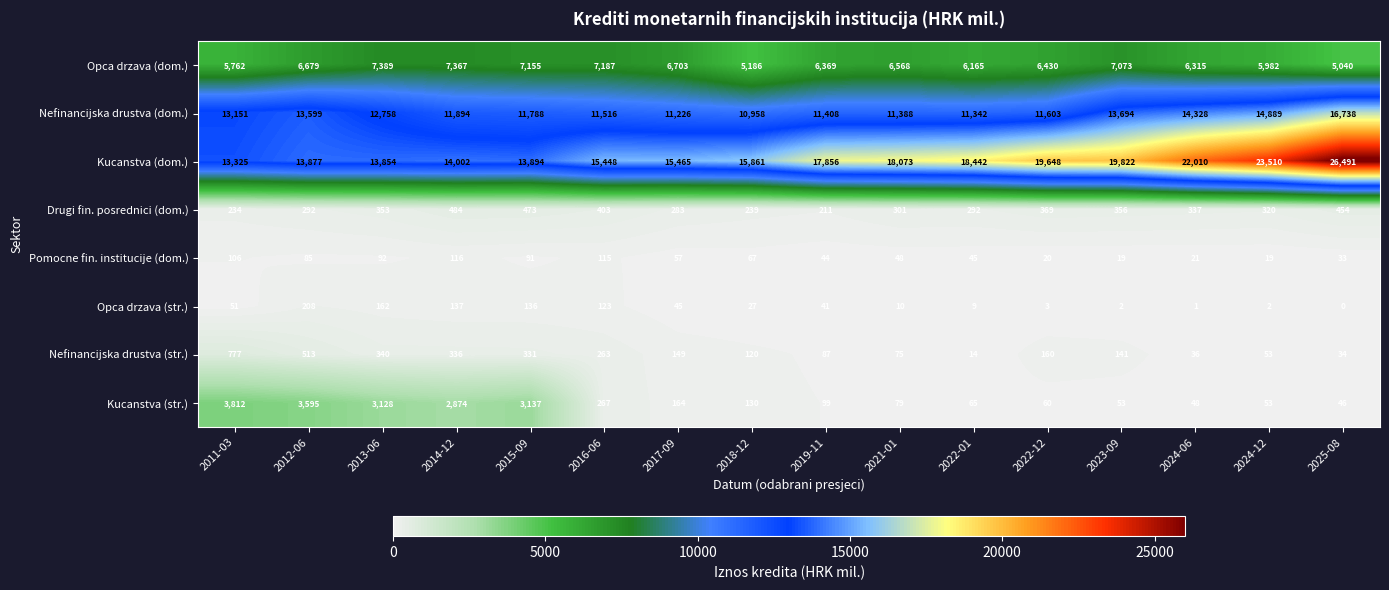

At how many categories does at least one series exceed 23818?

1